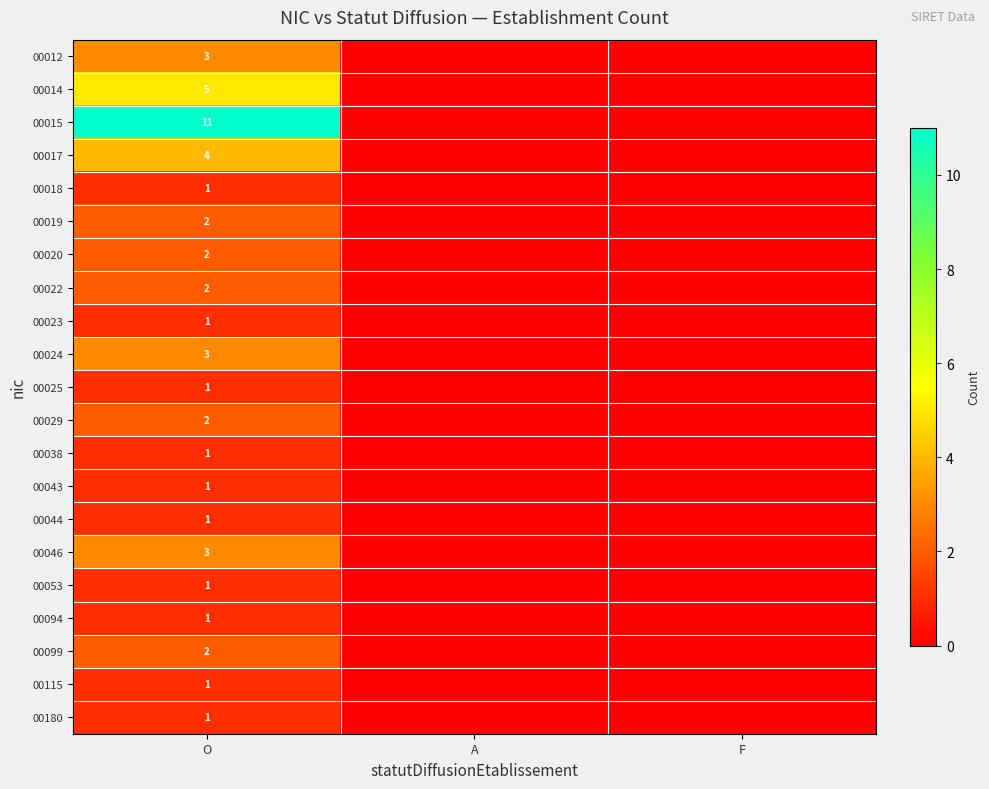

What is the spread (max minus min) of values at O?

10